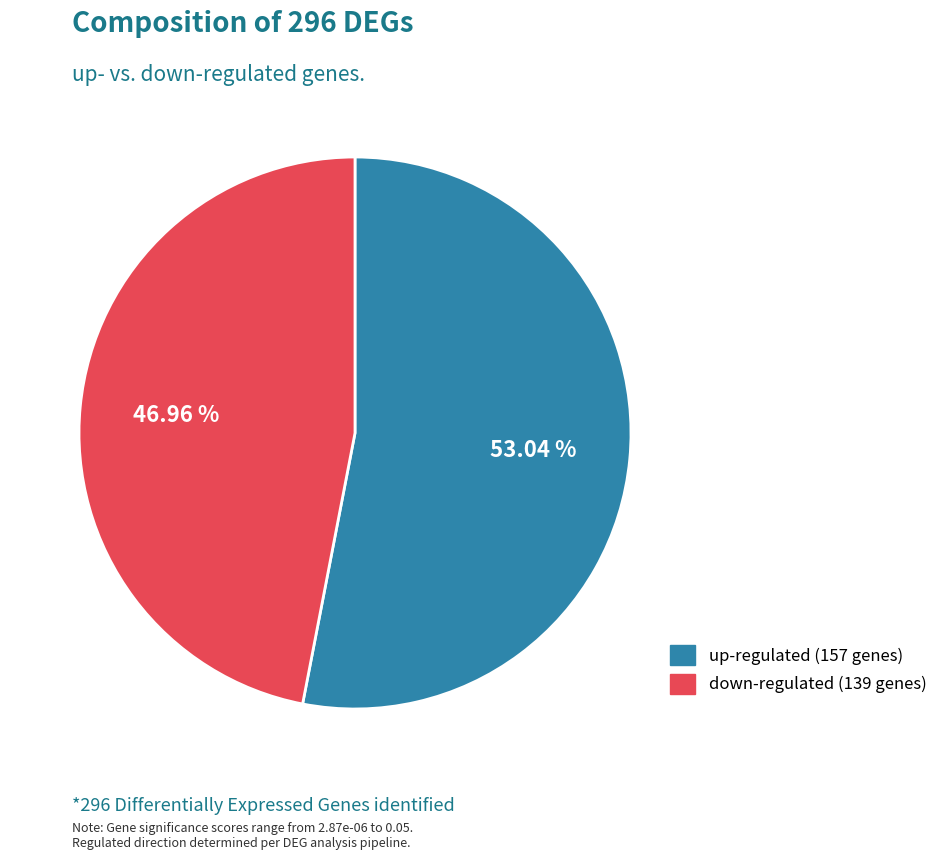

Count the number of slices in the pie.

2